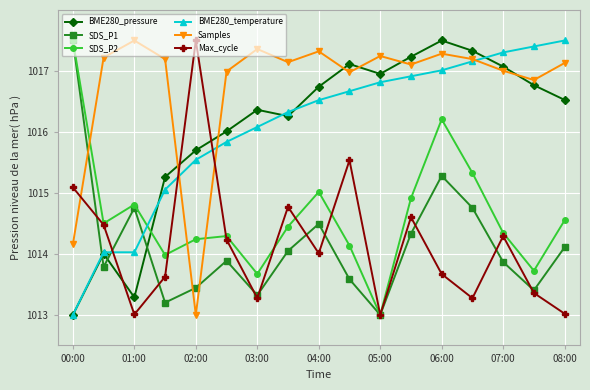

What is the minimum value shown in the chart?

1013.0